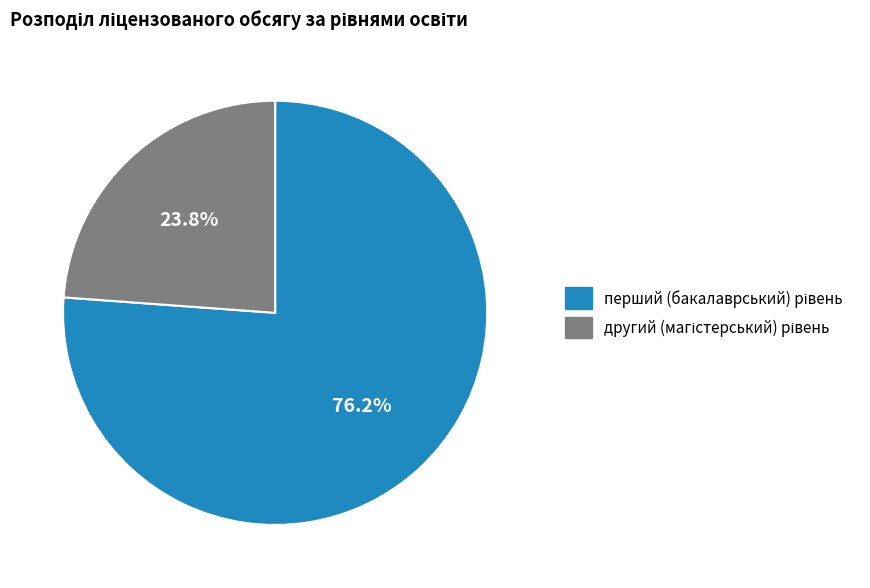

Count the number of slices in the pie.

2